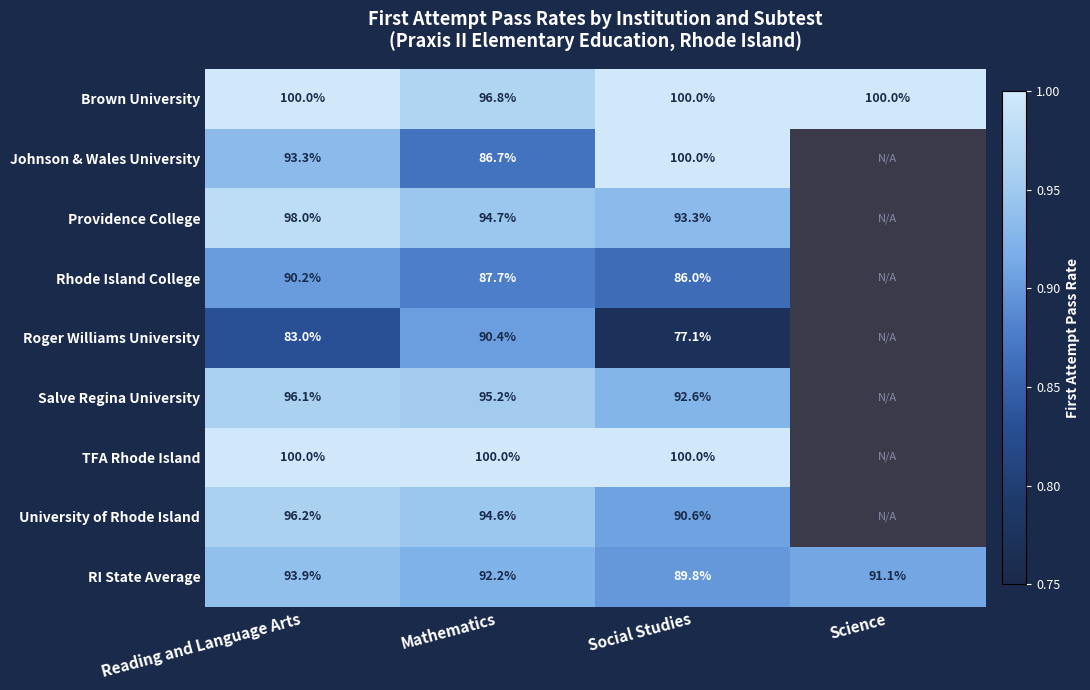

Which category has the highest value across all series?

Reading and Language Arts